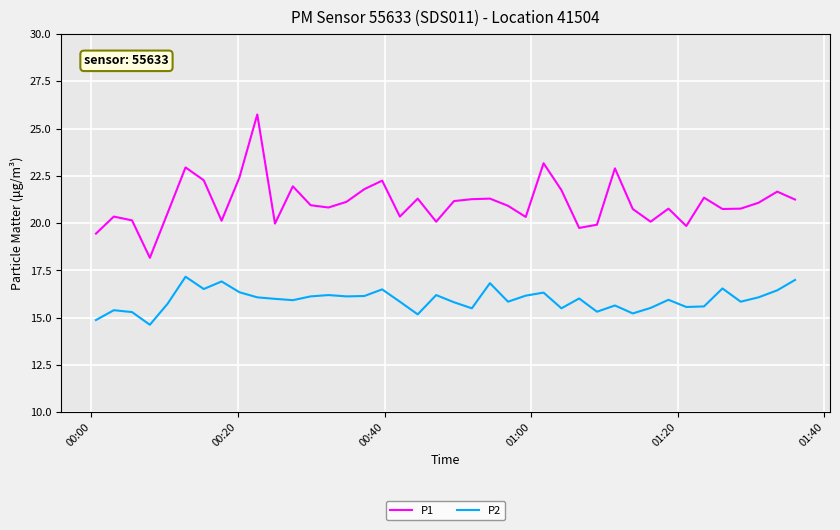

What is the minimum value for P1?

18.2